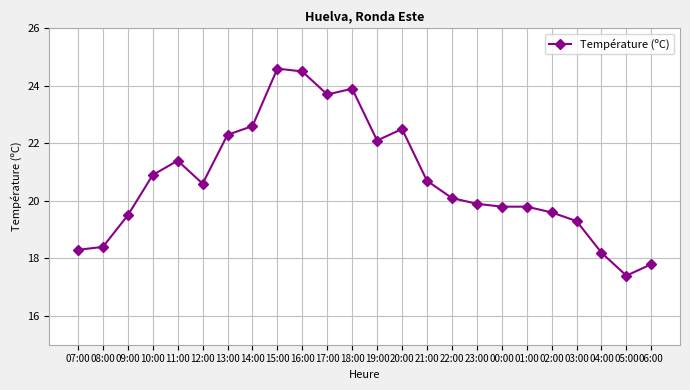

Where is the first local minimum?

12:00